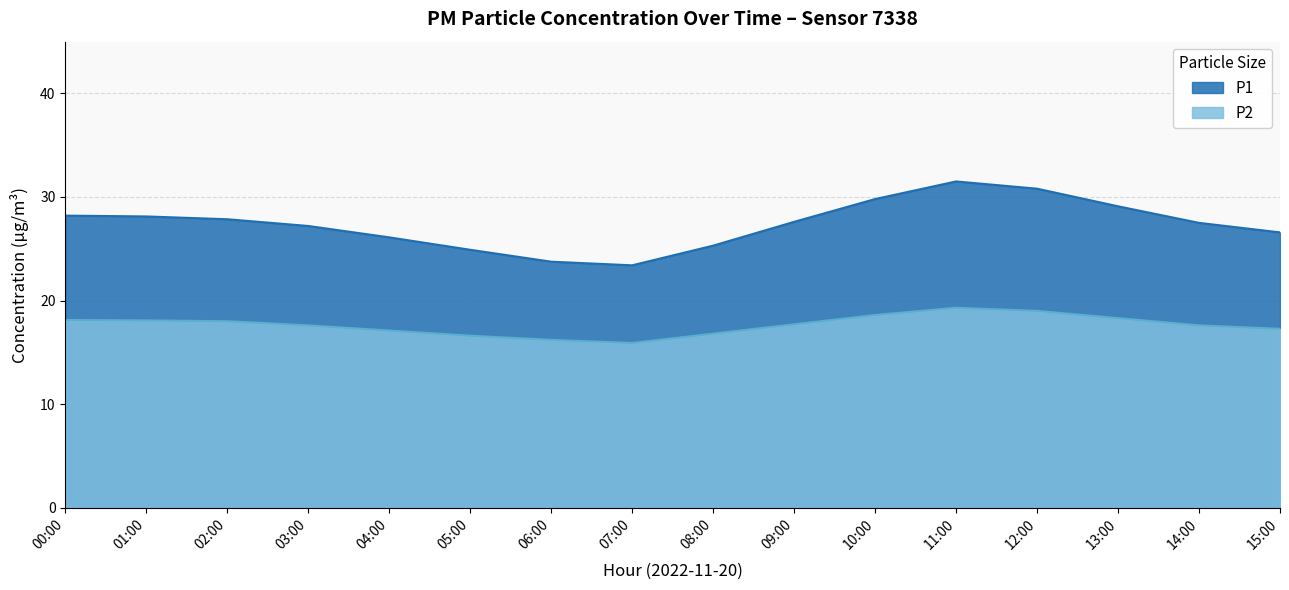

Reading left to right, what are all the values shown in this chart?

18.1	18.1	18.0	17.6	17.1	16.6	16.2	15.9	16.8	17.7	18.6	19.3	19.0	18.3	17.6	17.3